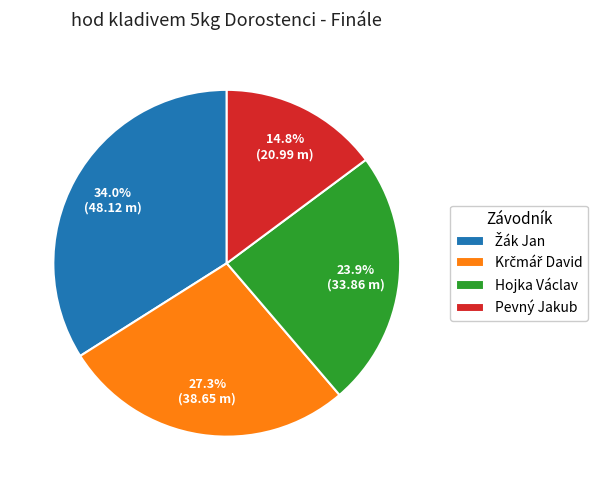

Which has a higher value, Pevný Jakub or Hojka Václav?

Hojka Václav